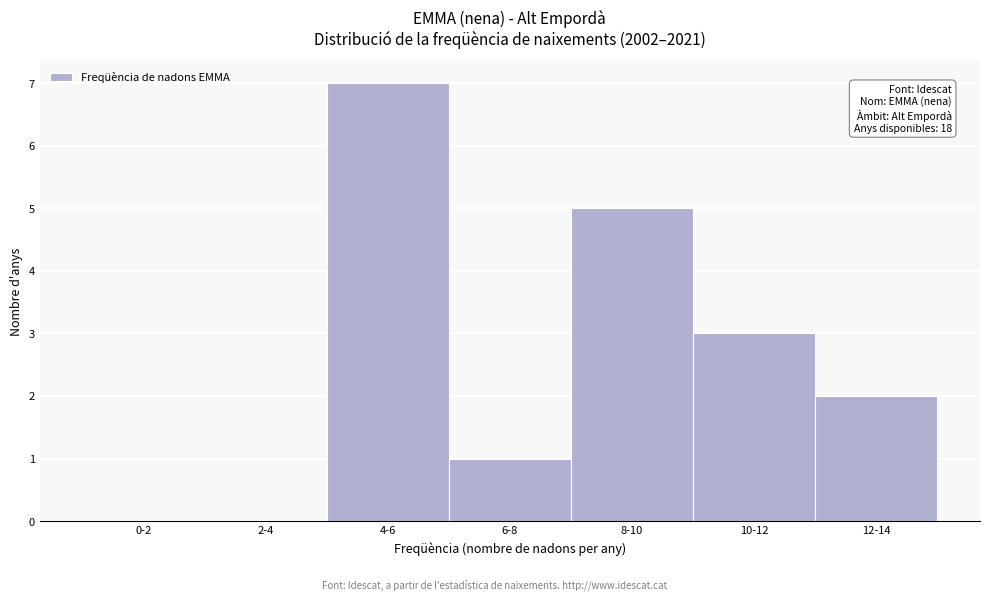

Reading left to right, transcribe all the data shown in this chart.

0-2=0	2-4=0	4-6=7	6-8=1	8-10=5	10-12=3	12-14=2